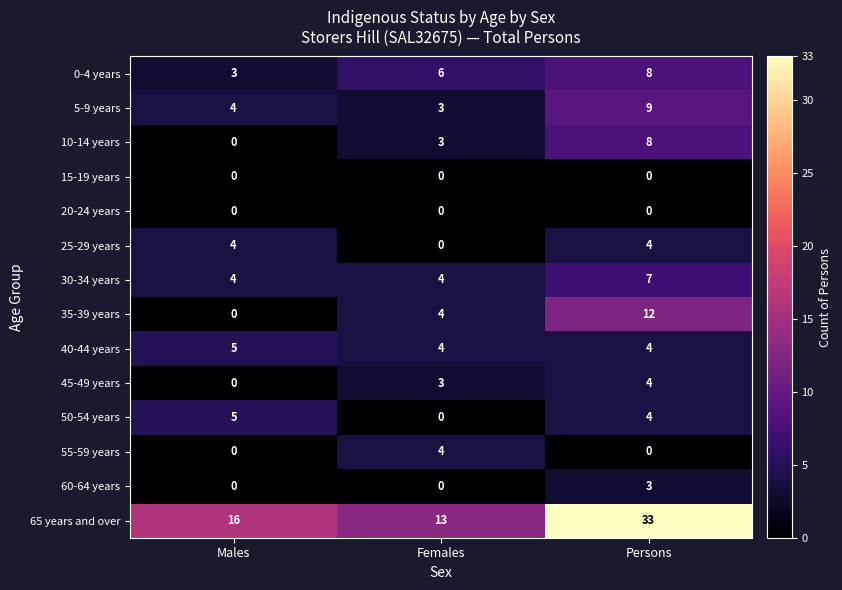

What is the difference between the 10-14 years values at Females and Persons?

5